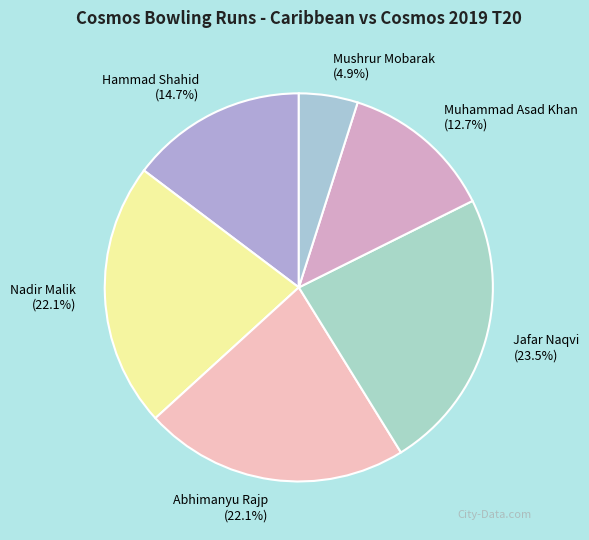

How many segments does this pie chart have?

6